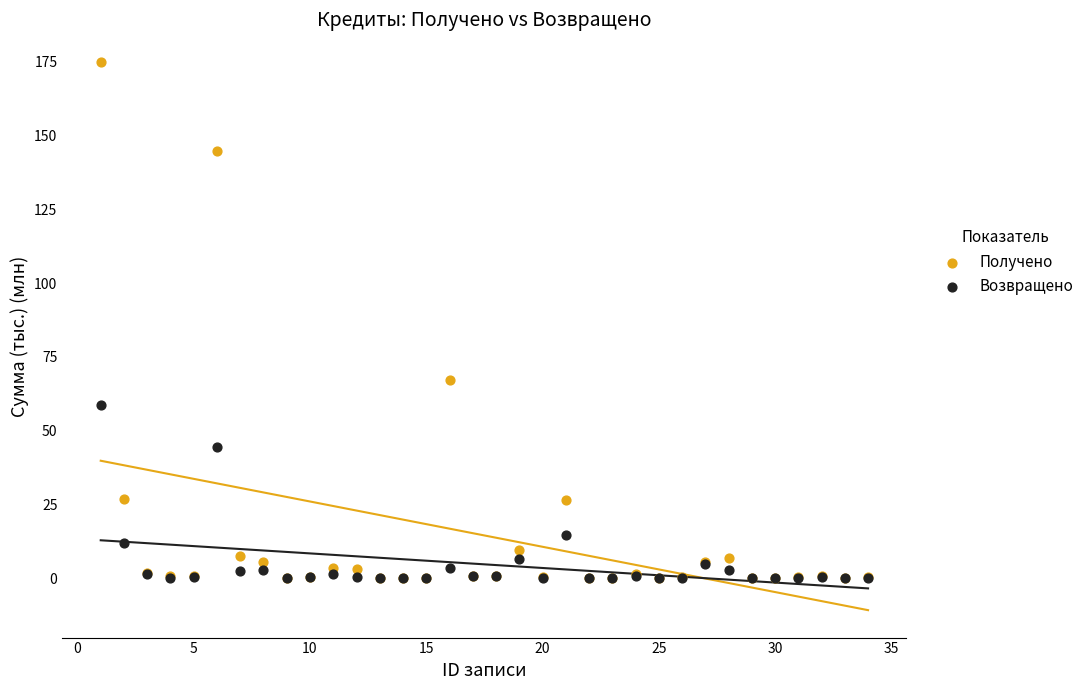

In the Получено series, what Y value is closest to 87?

67.2